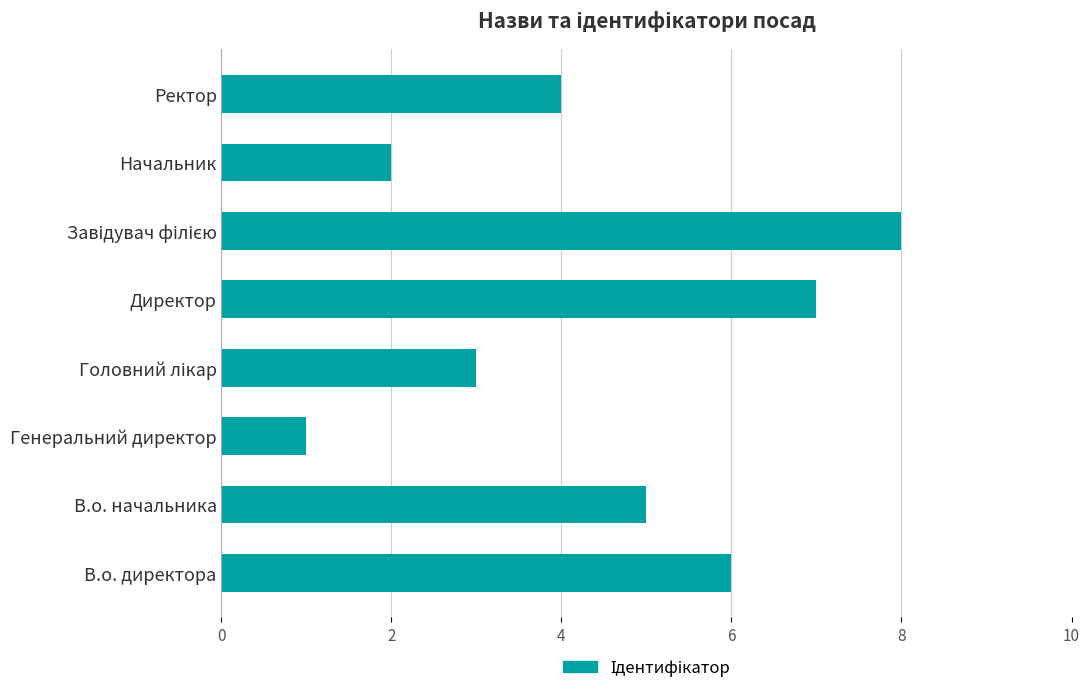

True or false: the data shows 1 at Генеральний директор.

True